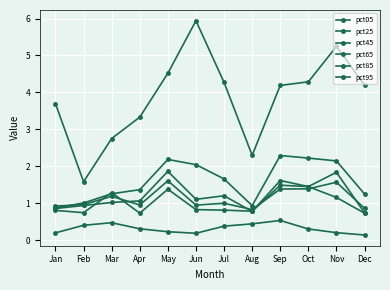

Count the number of categories in the chart.

12